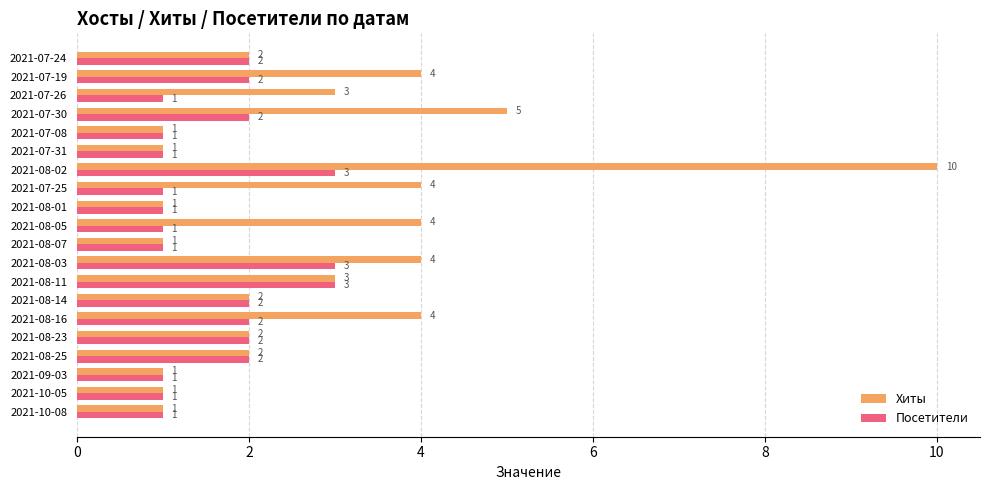

Which category has the highest value across all series?

2021-08-02